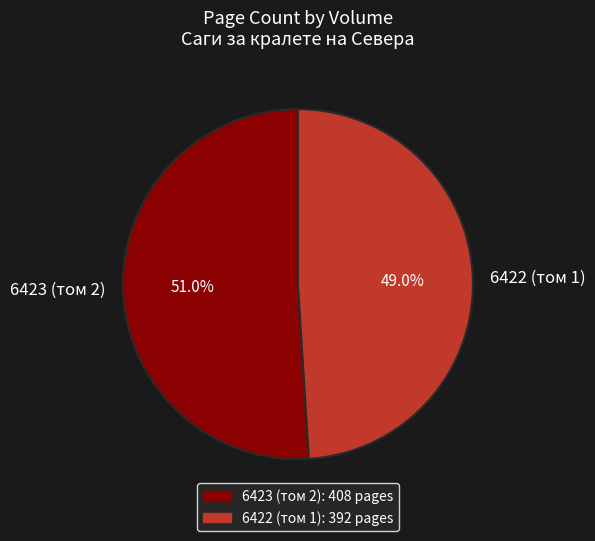

Is it true that 6422 (том 1) is 43% of the pie?

False